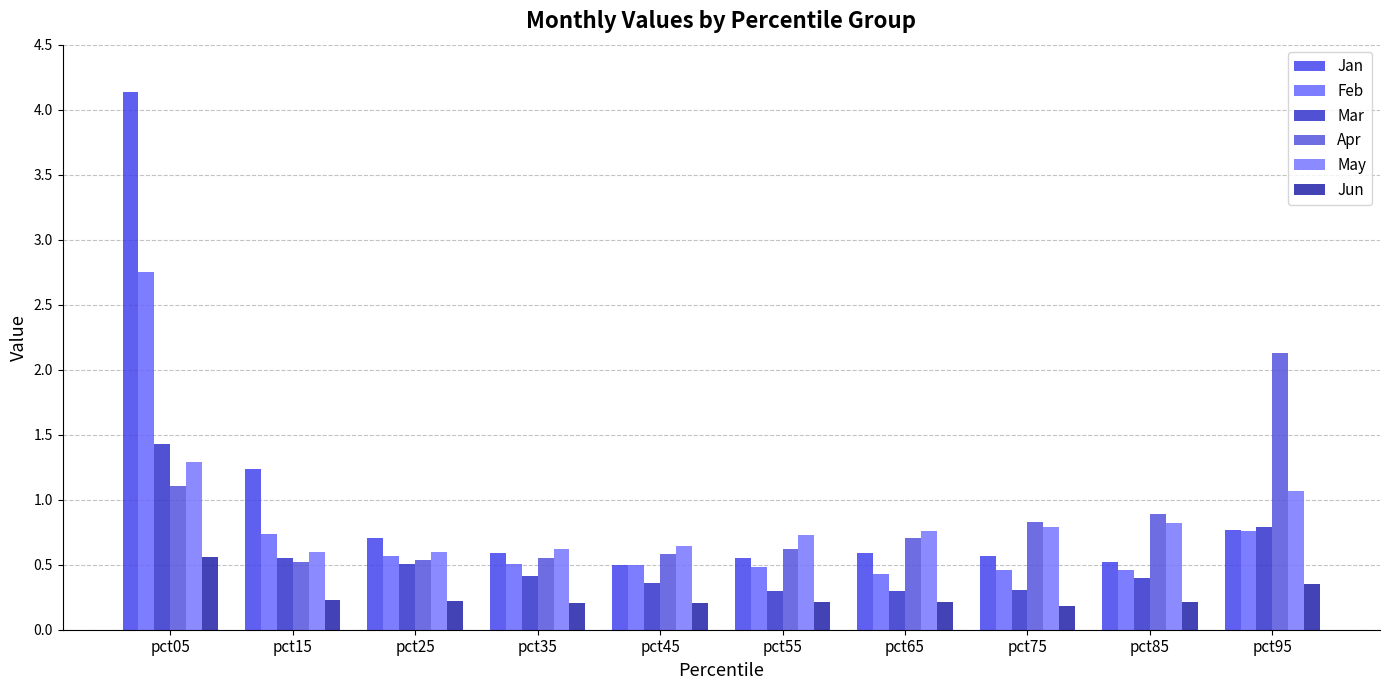

What is the value of the Feb bar at the 8th from the left?

0.5